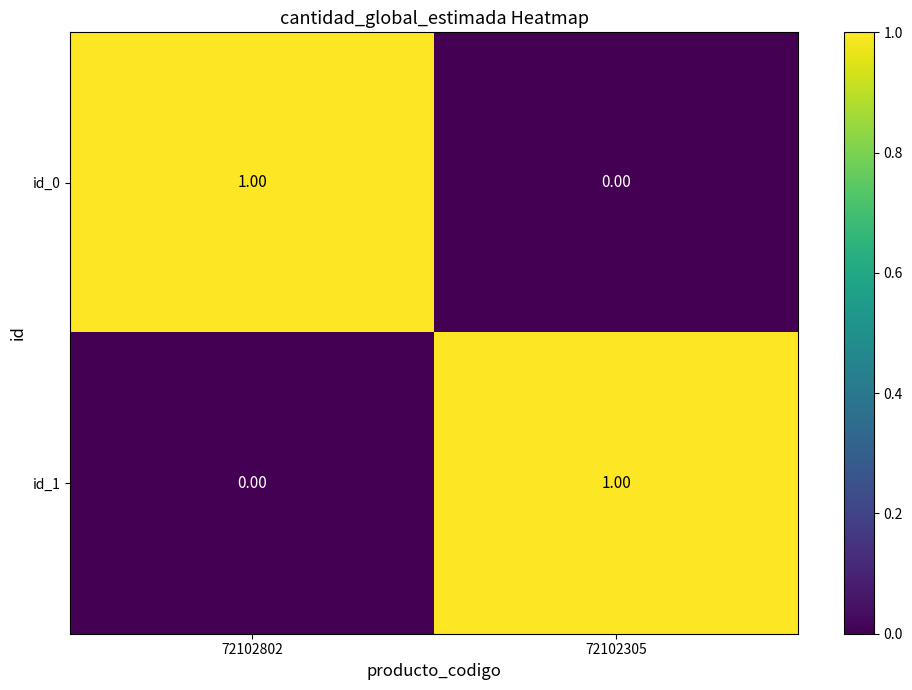

At 72102802, list the series in order from smallest to largest.

id_1, id_0